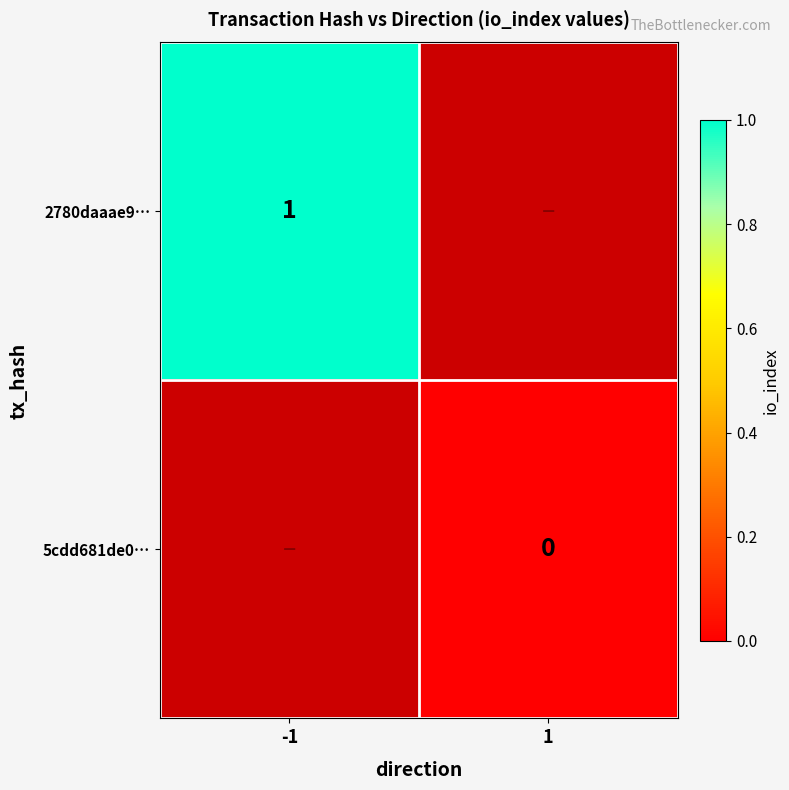

How many series are shown in this chart?

2